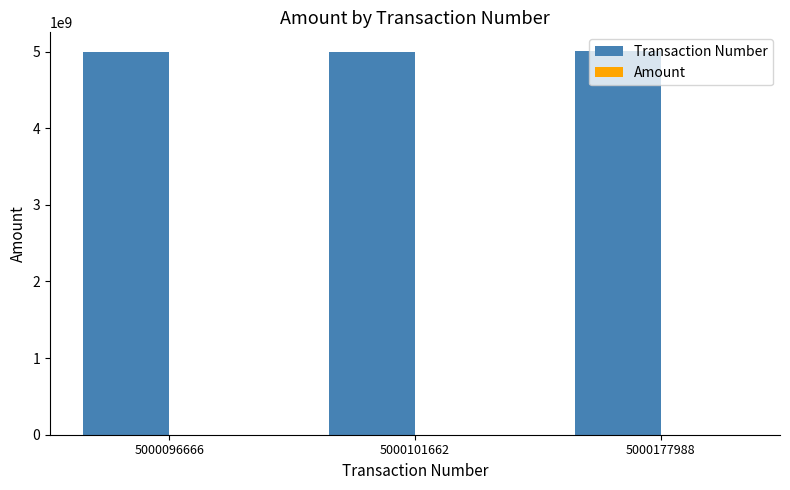

What is the total value across all series at 5000101662?

5000105052